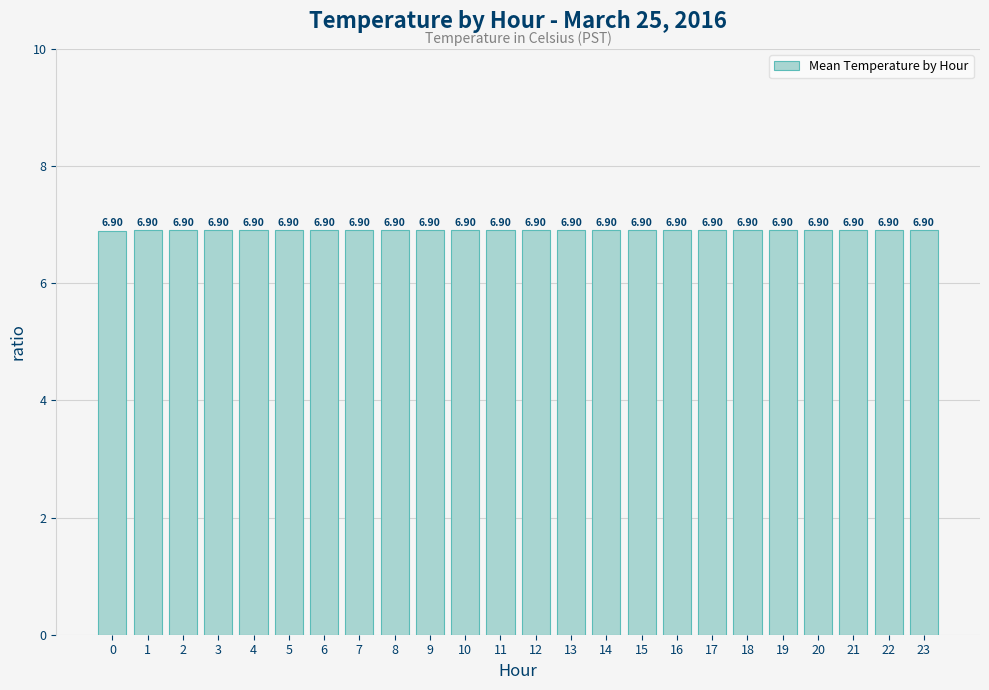

Is it true that the value at 0 is 6.9?

True